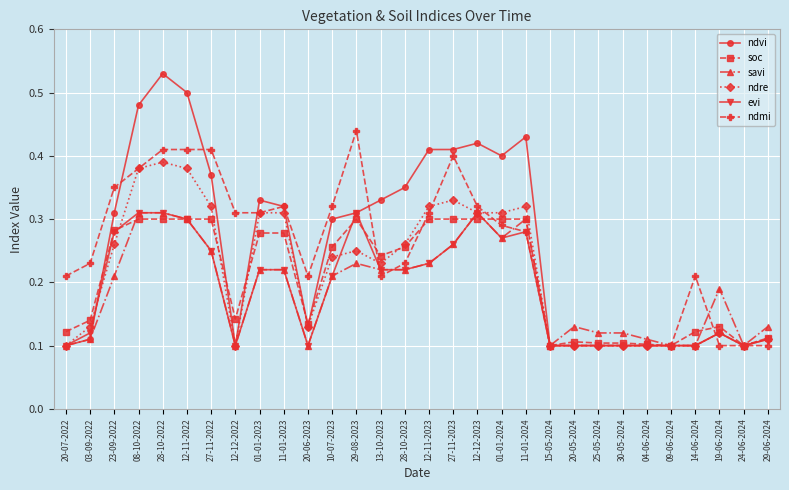

The value of ndvi at 12-12-2022 is 0.0. True or false?

False